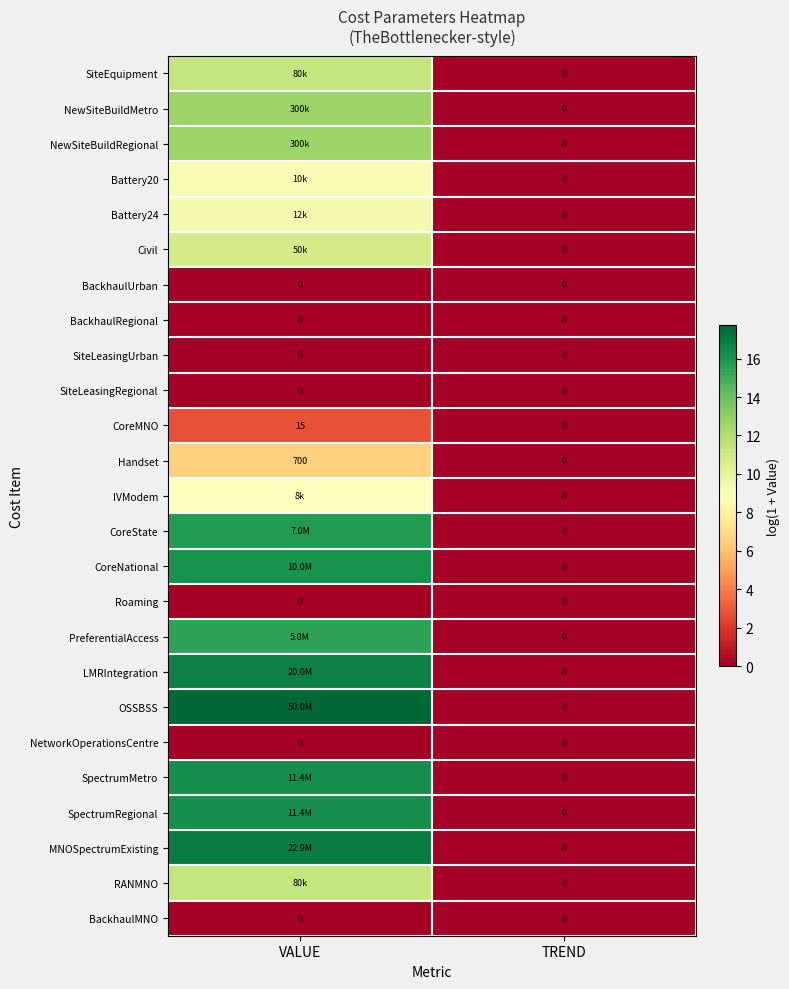

Which category has the lowest value in the Handset series?

TREND